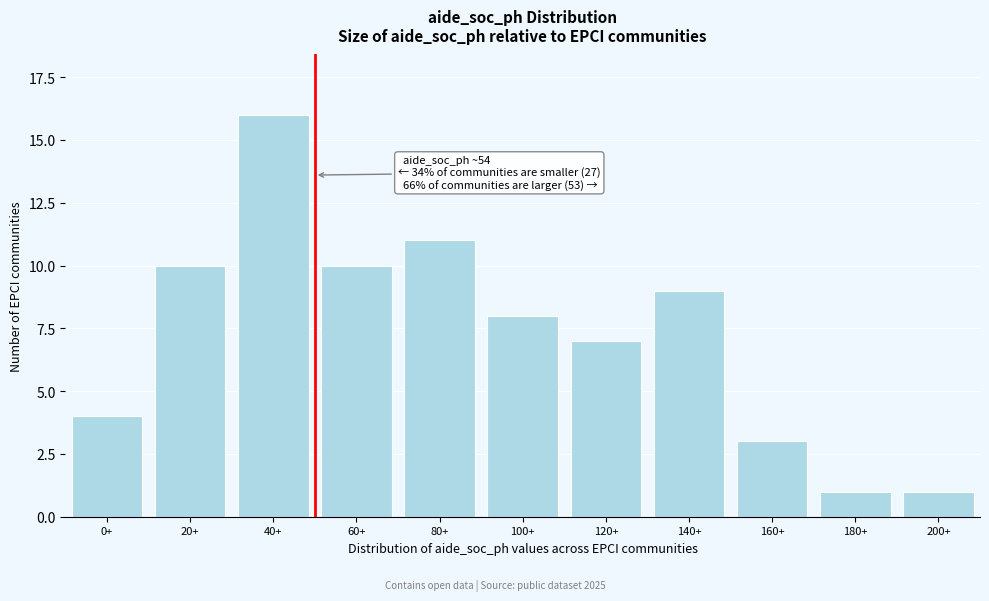

Reading left to right, transcribe all the data shown in this chart.

0+=4	20+=10	40+=16	60+=10	80+=11	100+=8	120+=7	140+=9	160+=3	180+=1	200+=1